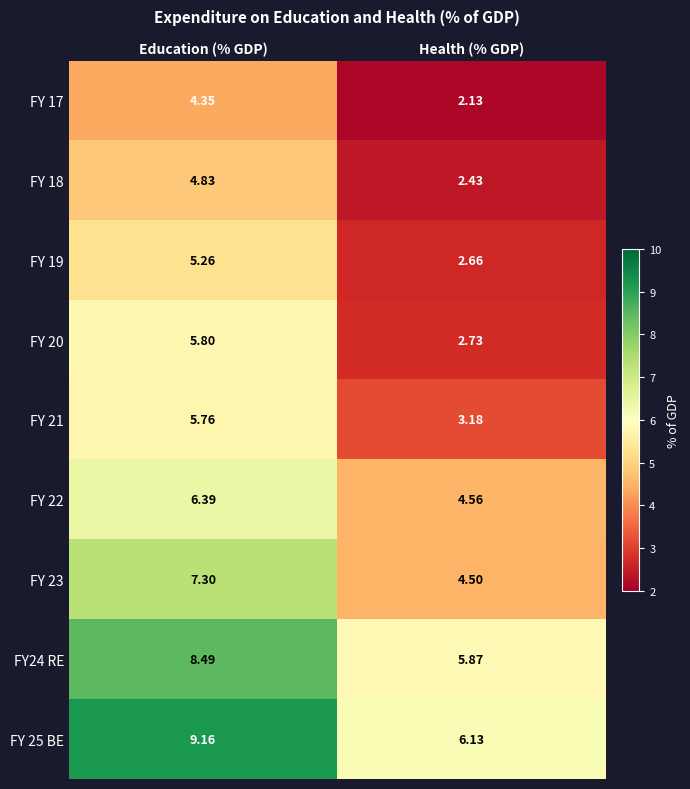

Which category has the highest value in the FY24 RE series?

Education (% GDP)